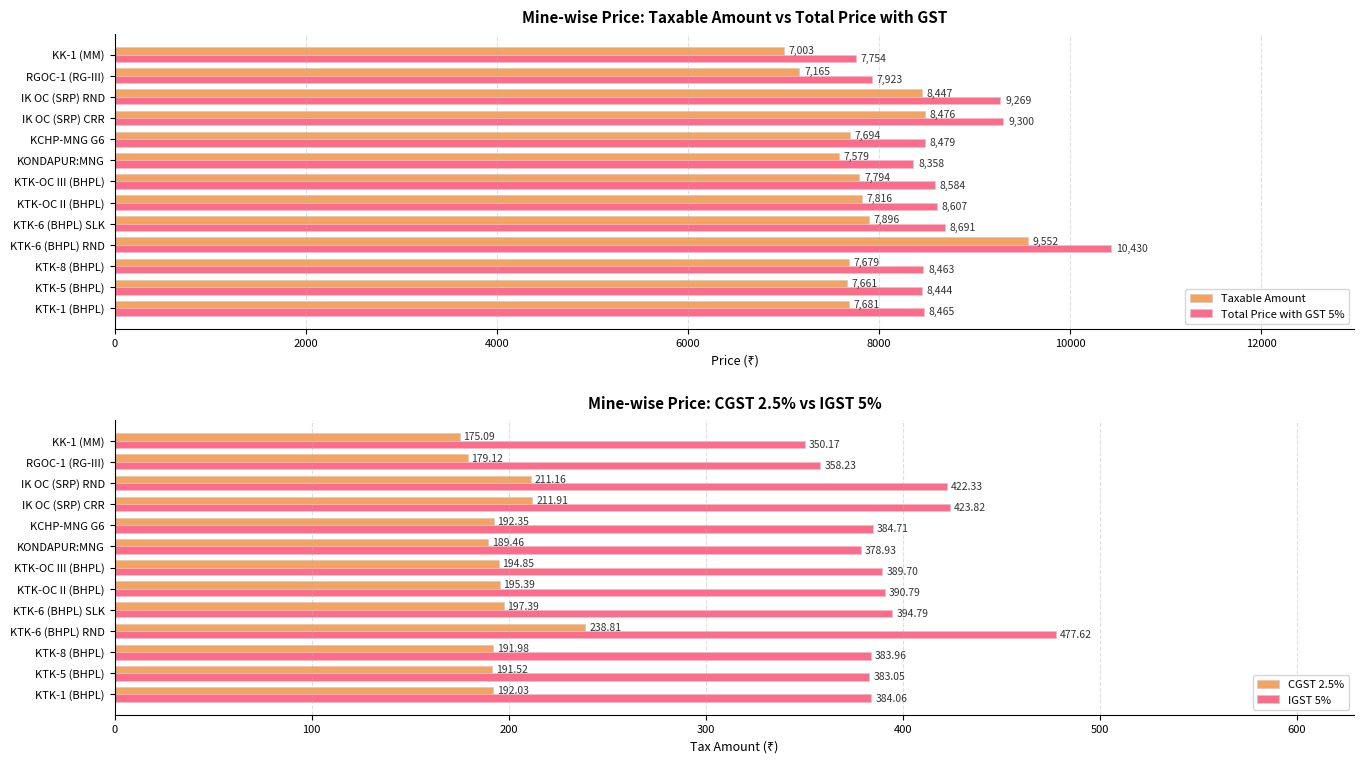

Which series has the largest range (max minus min)?

Total Price with GST 5%